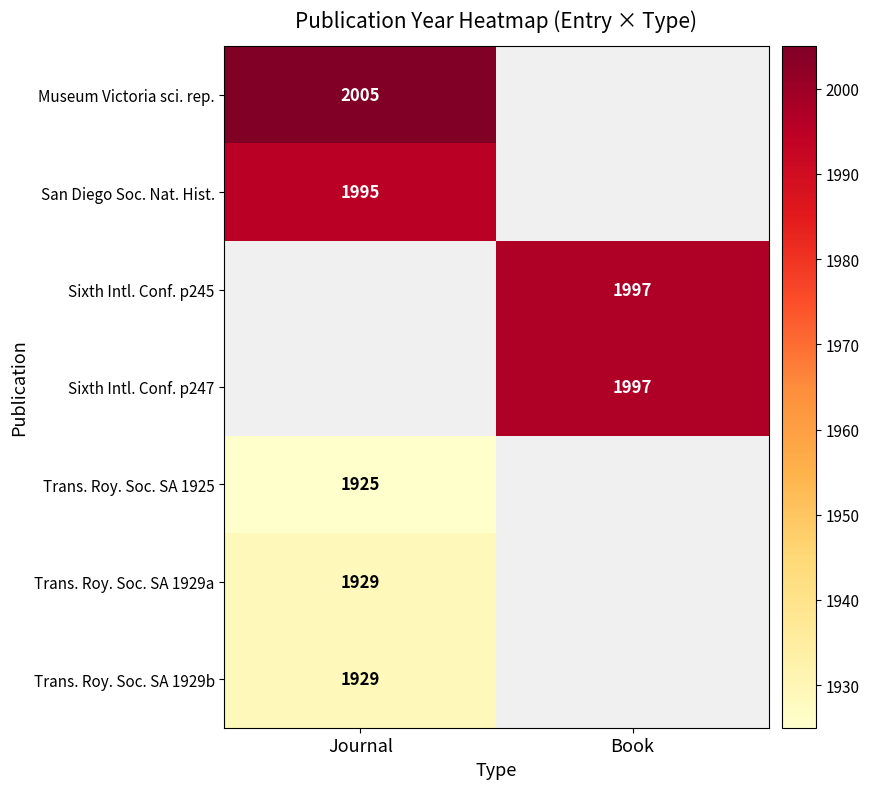

Which label corresponds to the largest value in the chart?

Journal